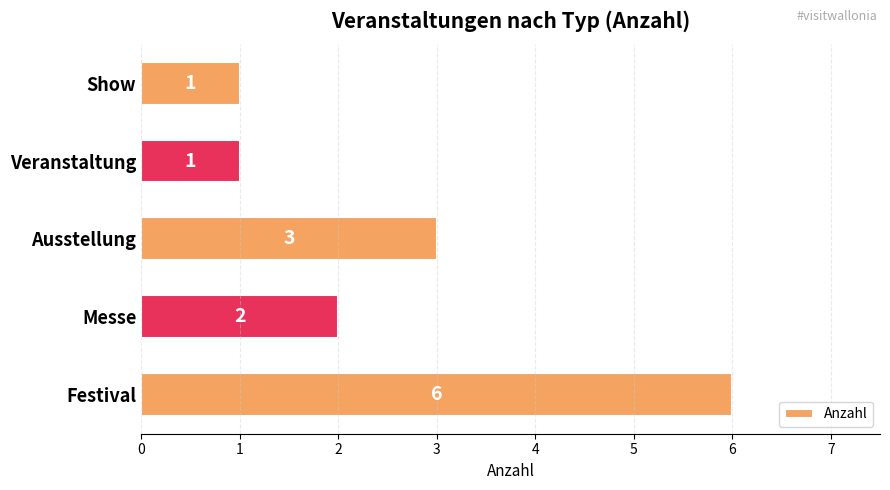

Reading bottom to top, transcribe all the data shown in this chart.

Festival=6	Messe=2	Ausstellung=3	Veranstaltung=1	Show=1